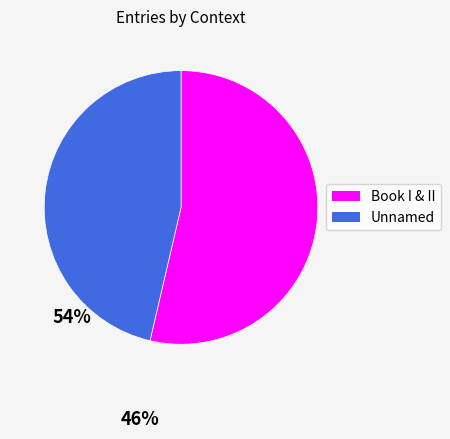

Is there a majority slice in this chart?

Yes